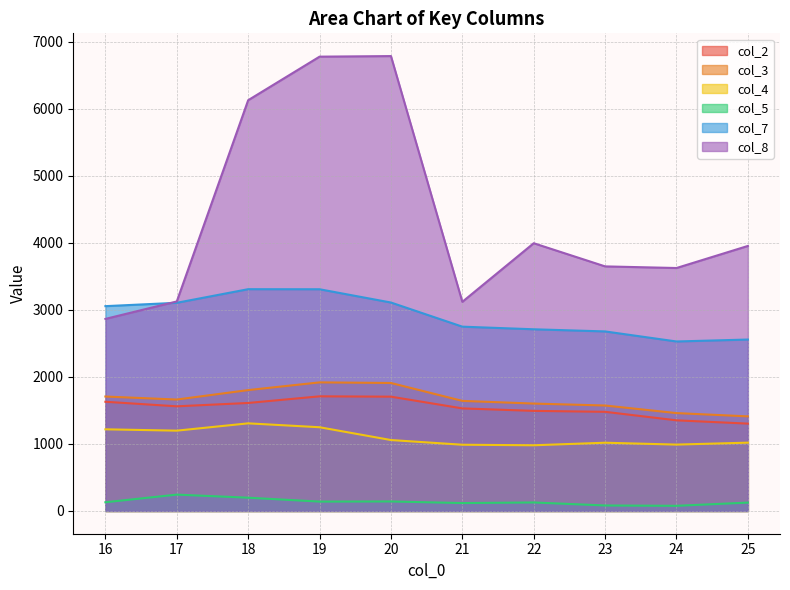

Is it true that col_8 equals 10985.1 at 18?

False